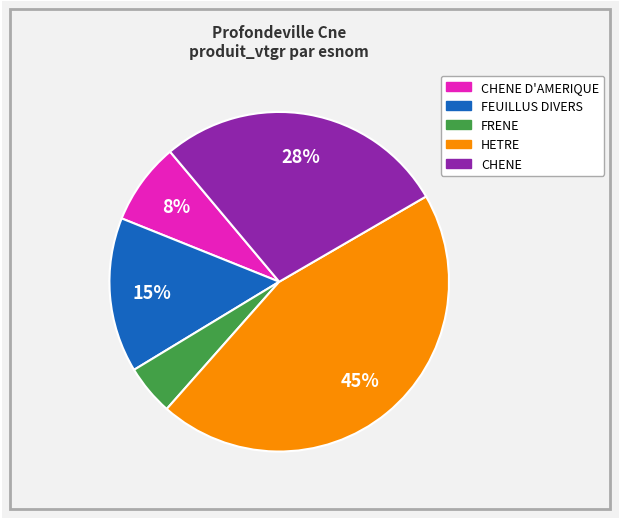

To the nearest percent, what is the difference between the largest and smallest slice percentages?

40%